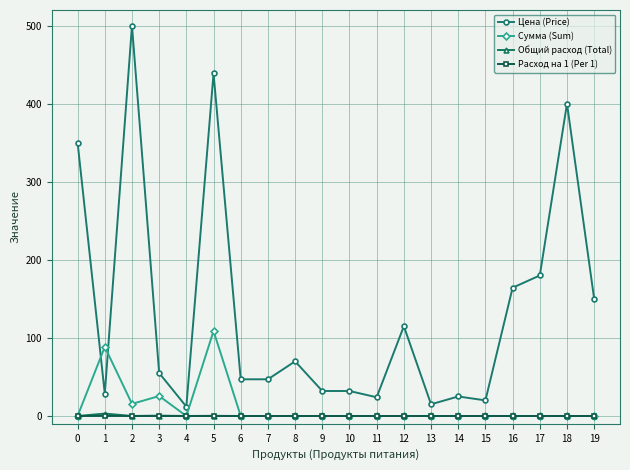

What is the greatest value displayed?

500.0